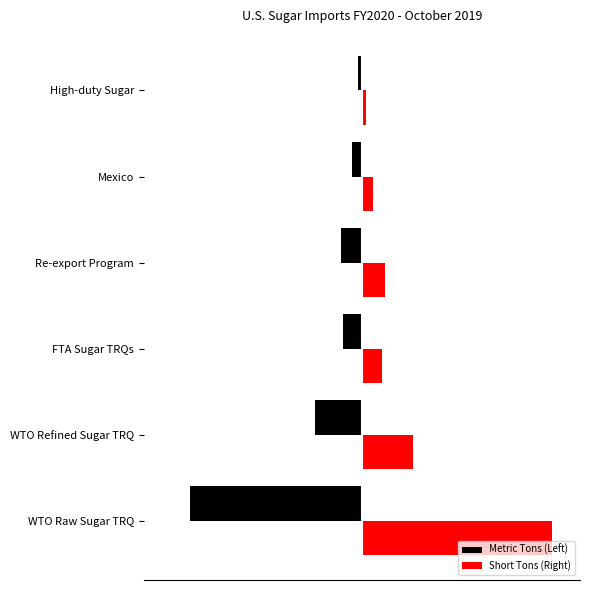

List the series in order of their peak value, lowest first.

Metric Tons (Left), Short Tons (Right)